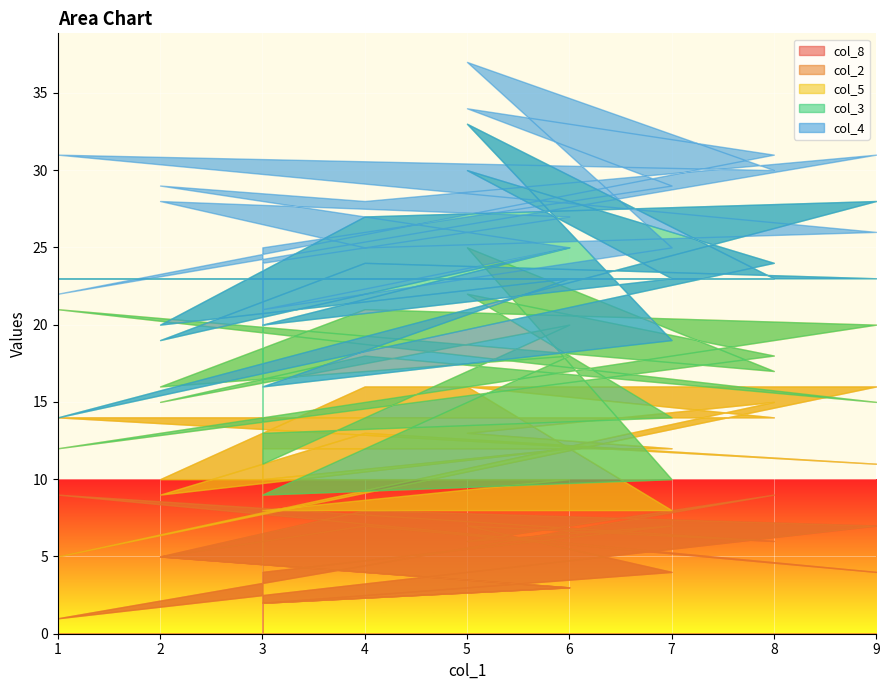

What is the label of the 5th point from the right?

1